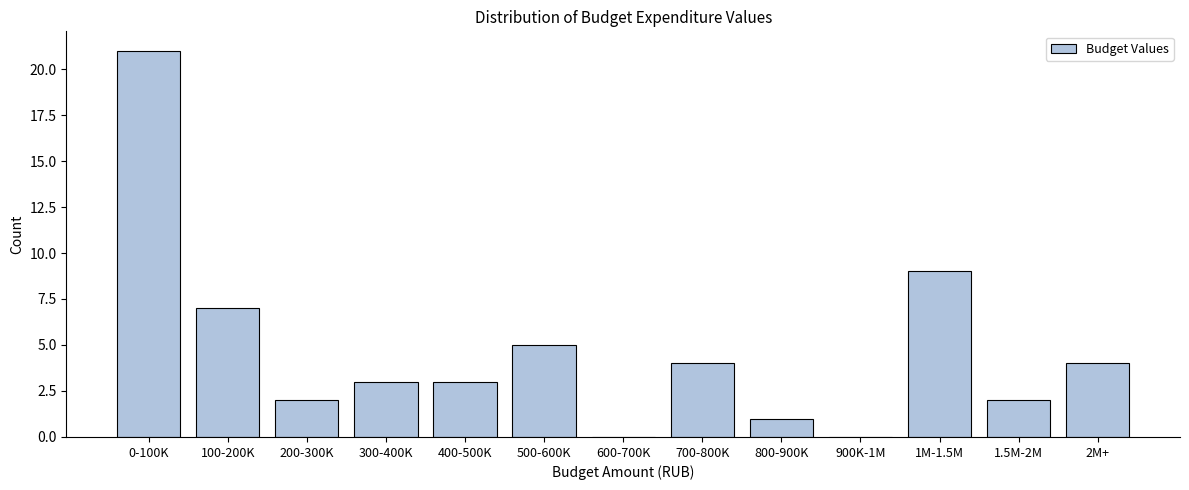

Reading right to left, what are all the values shown in this chart?

2M+=4	1.5M-2M=2	1M-1.5M=9	900K-1M=0	800-900K=1	700-800K=4	600-700K=0	500-600K=5	400-500K=3	300-400K=3	200-300K=2	100-200K=7	0-100K=21